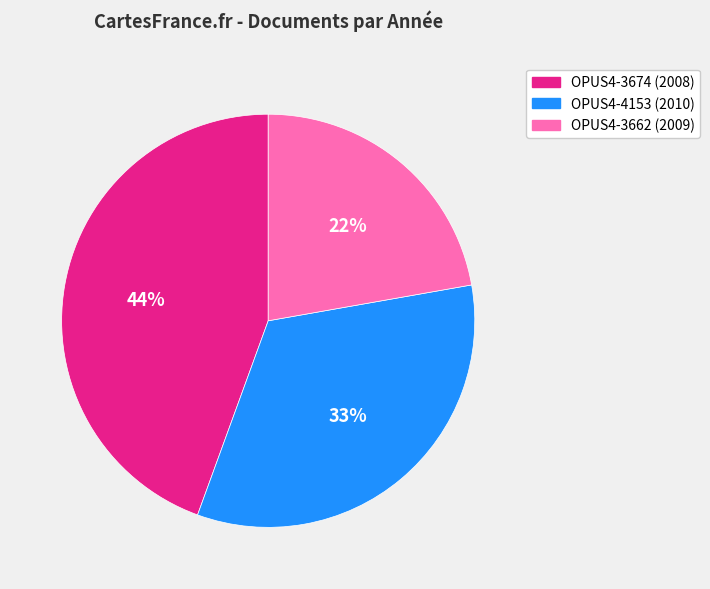

The OPUS4-3662 (2009) slice represents 34% of the pie. True or false?

False